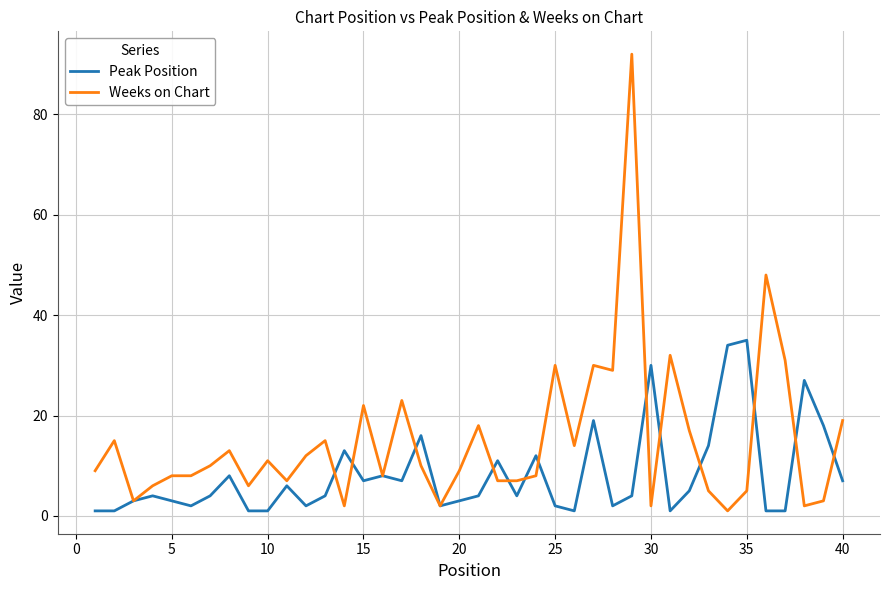

List the series in order of their overall mean, highest first.

Weeks on Chart, Peak Position